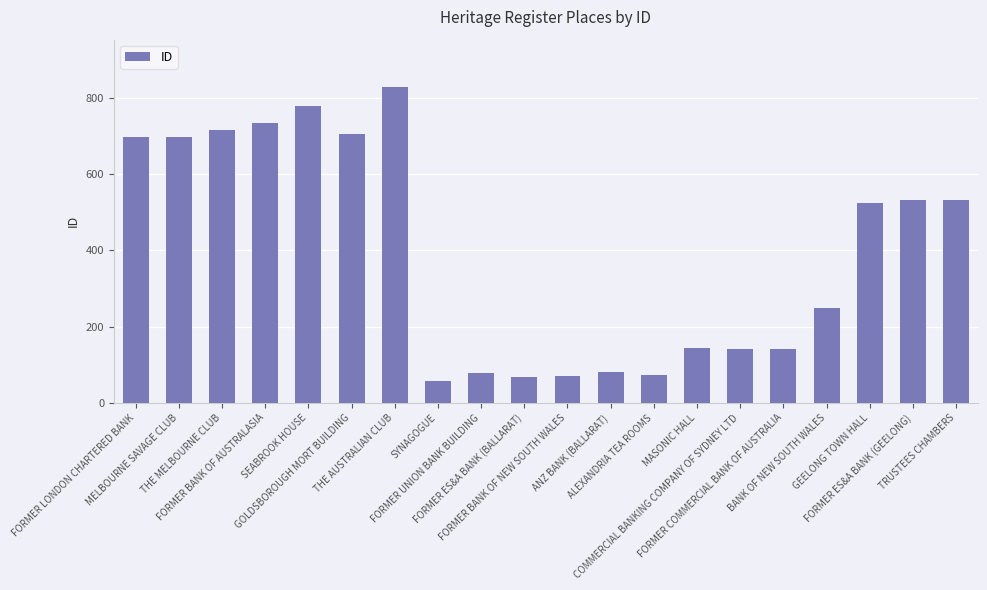

What is the sum of all values?

7850